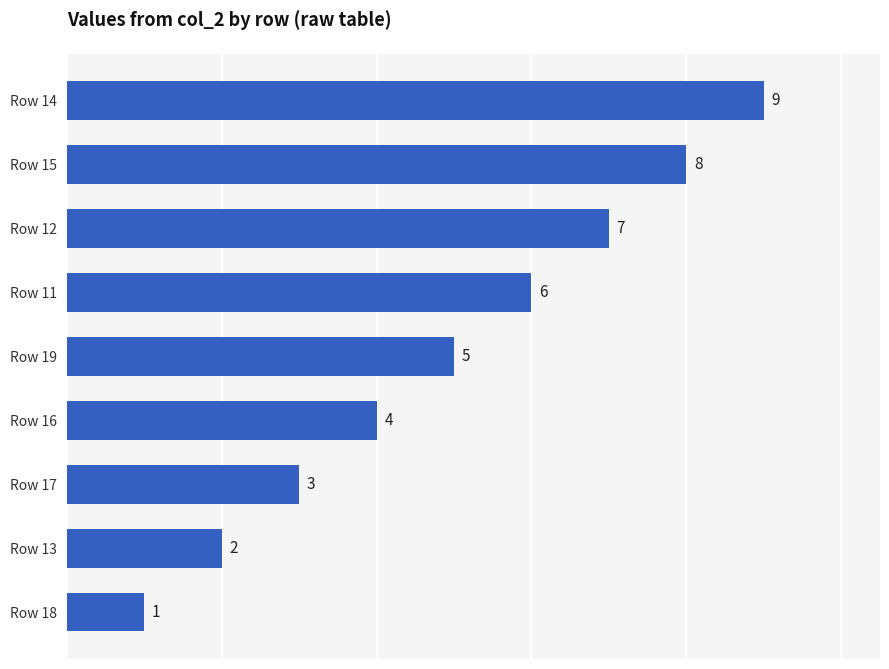

Rank the categories by value from lowest to highest.

Row 18, Row 13, Row 17, Row 16, Row 19, Row 11, Row 12, Row 15, Row 14